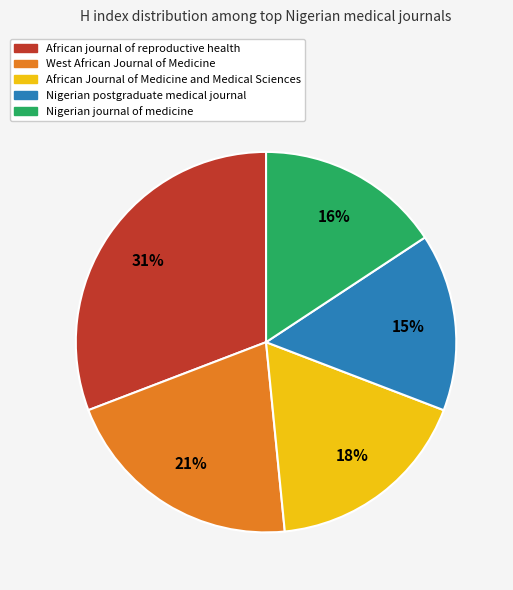

Combined, do West African Journal of Medicine and Nigerian journal of medicine account for over 50%?

No